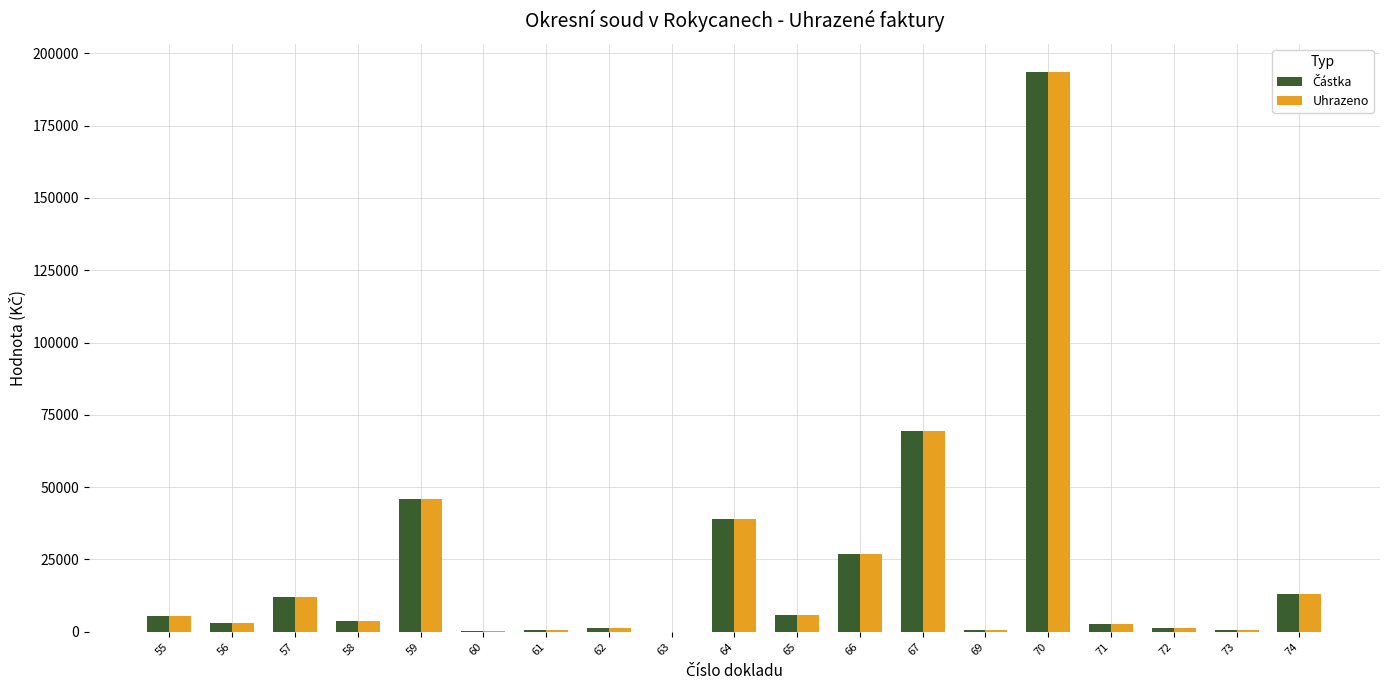

At which category is the sum across all series the highest?

70